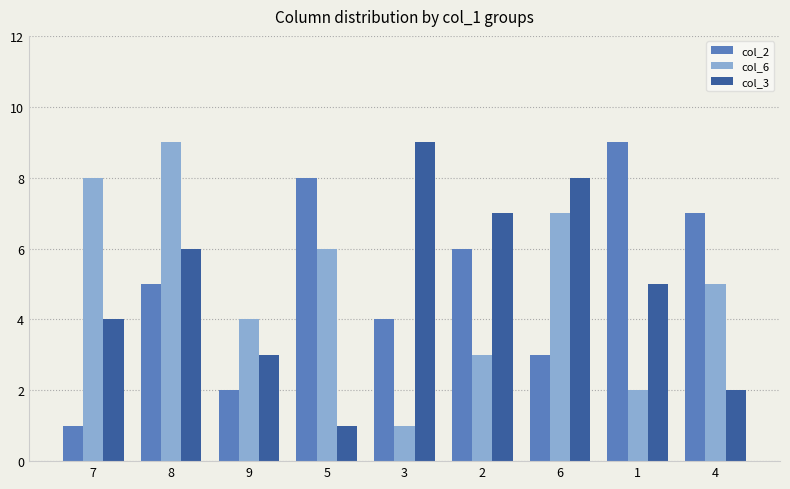

What is the difference between the col_2 values at 9 and 5?

6